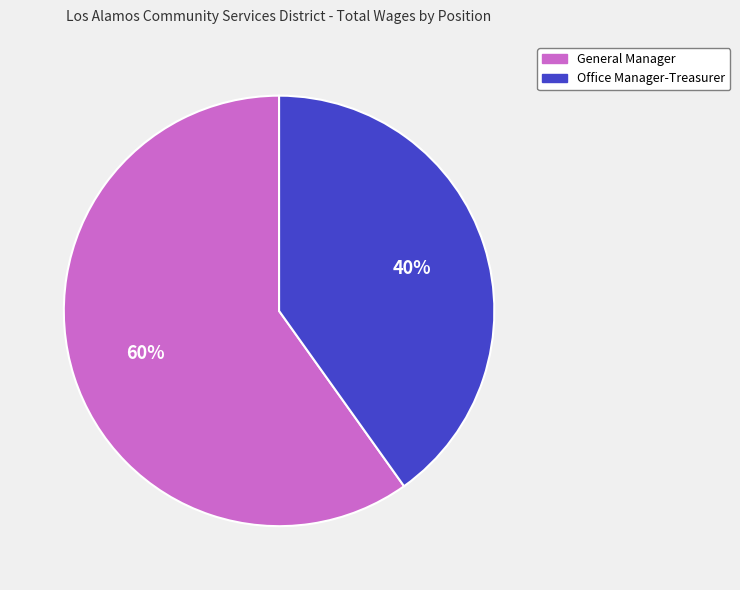

Between General Manager and Office Manager-Treasurer, which is larger?

General Manager